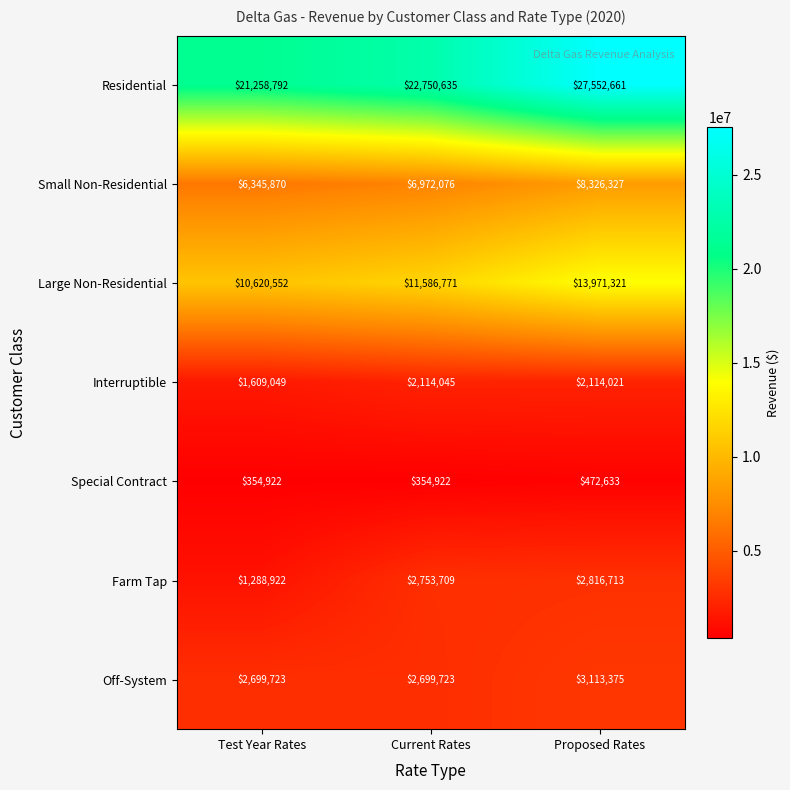

At Current Rates, list the series in order from smallest to largest.

Special Contract, Interruptible, Off-System, Farm Tap, Small Non-Residential, Large Non-Residential, Residential